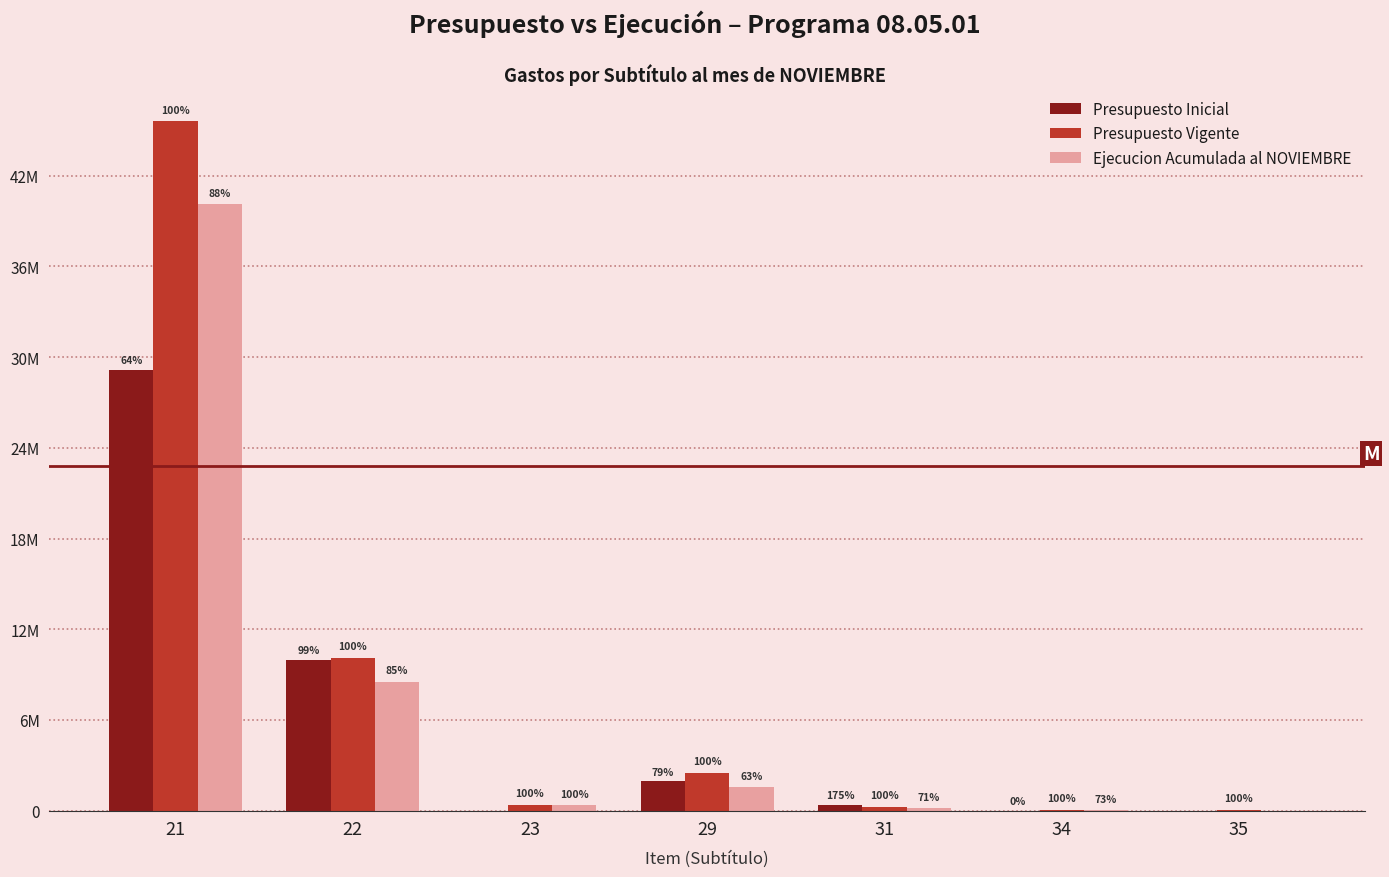

Are the bars grouped side by side (vs. stacked)?

Yes